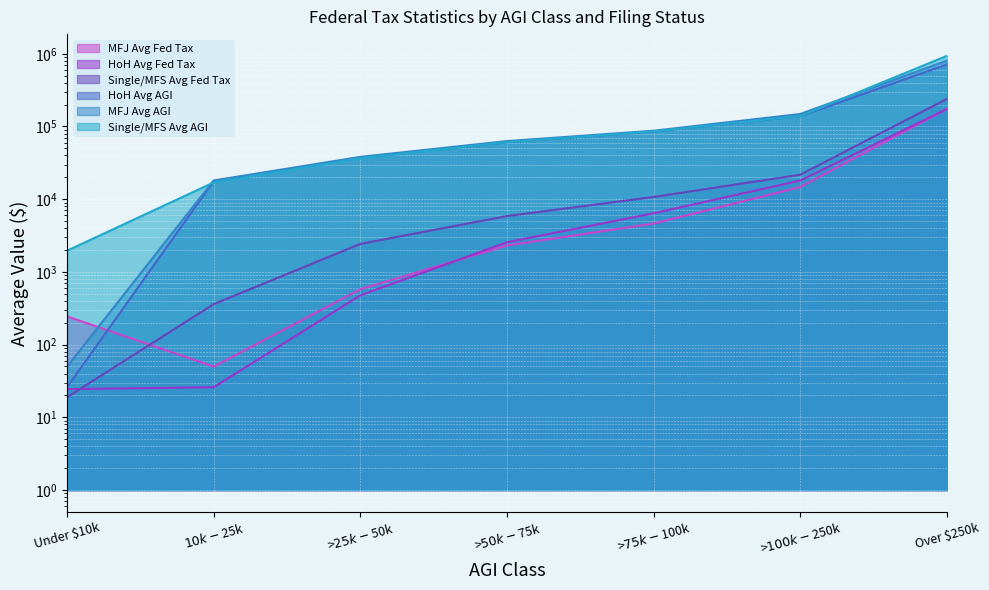

What are all the series names shown in the legend?

Single/MFS Avg Fed Tax, HoH Avg Fed Tax, MFJ Avg Fed Tax, Single/MFS Avg AGI, HoH Avg AGI, MFJ Avg AGI